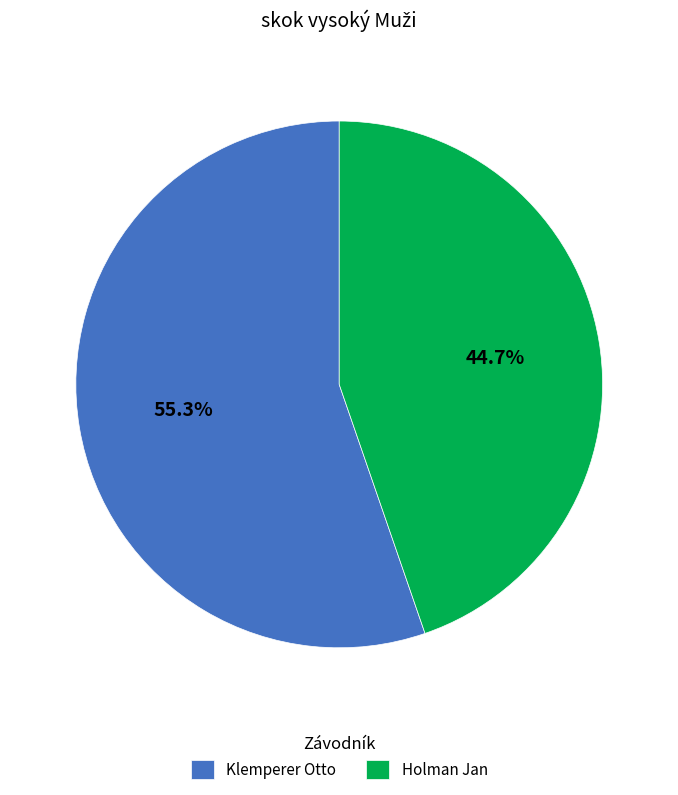

What percentage is NOT represented by Holman Jan?

55.3%